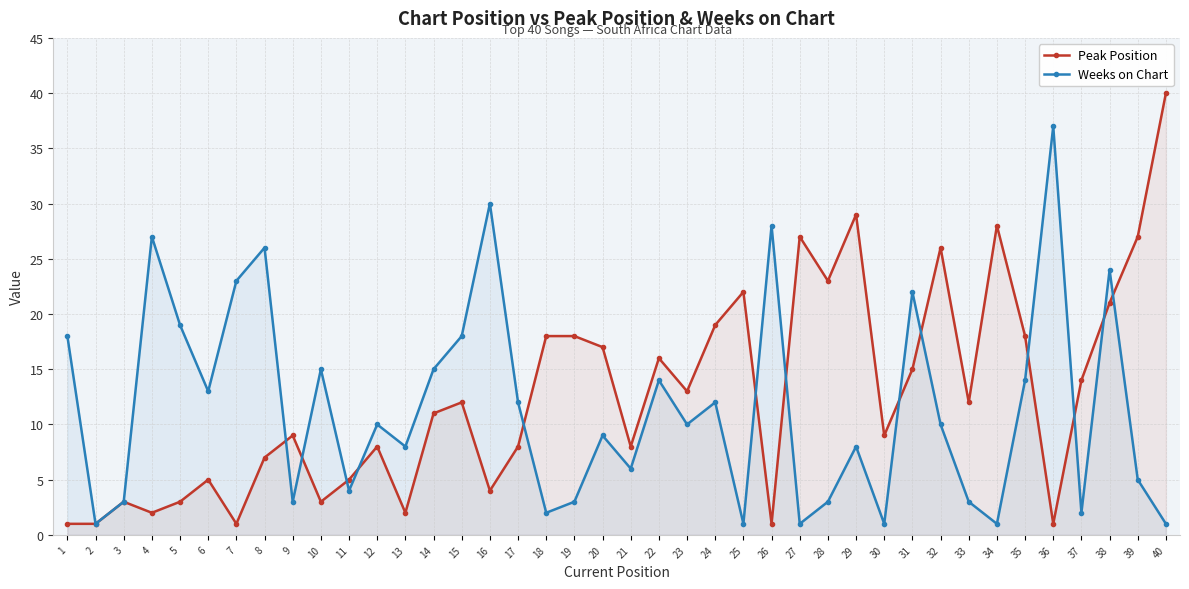

Reading left to right, extract all data points from this chart.

Peak Position: 1=1	2=1	3=3	4=2	5=3	6=5	7=1	8=7	9=9	10=3	11=5	12=8	13=2	14=11	15=12	16=4	17=8	18=18	19=18	20=17	21=8	22=16	23=13	24=19	25=22	26=1	27=27	28=23	29=29	30=9	31=15	32=26	33=12	34=28	35=18	36=1	37=14	38=21	39=27	40=40
Weeks on Chart: 1=18	2=1	3=3	4=27	5=19	6=13	7=23	8=26	9=3	10=15	11=4	12=10	13=8	14=15	15=18	16=30	17=12	18=2	19=3	20=9	21=6	22=14	23=10	24=12	25=1	26=28	27=1	28=3	29=8	30=1	31=22	32=10	33=3	34=1	35=14	36=37	37=2	38=24	39=5	40=1